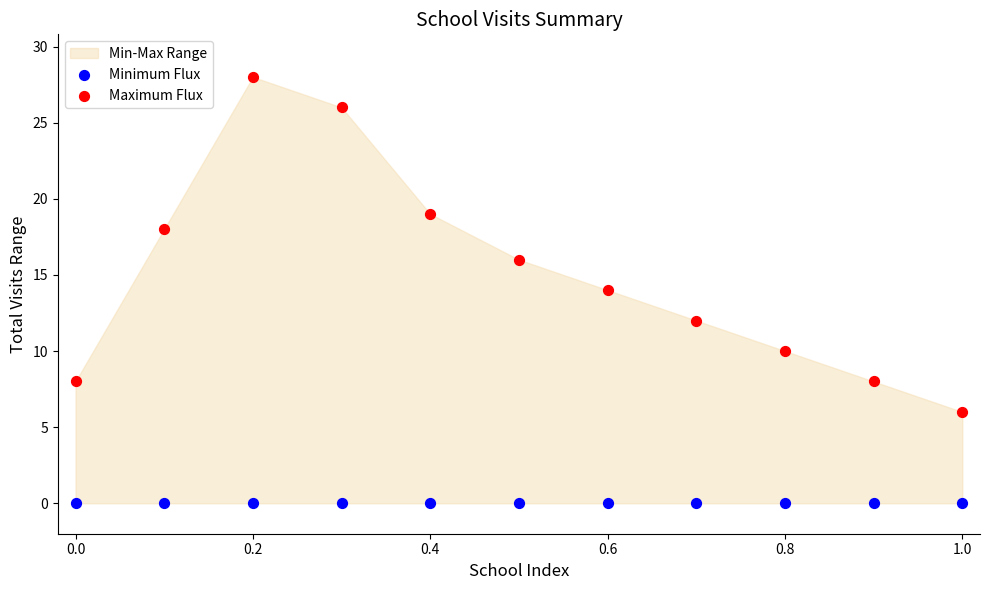

Which series contains the highest Y value?

Maximum Flux